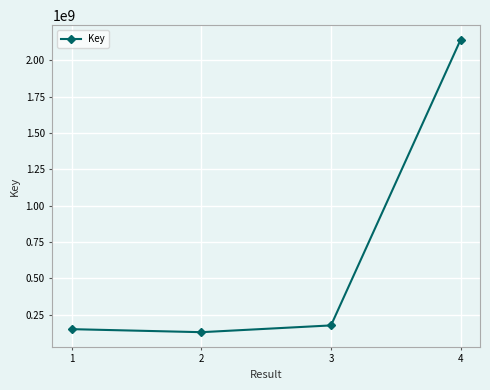

At which label is the value closest to 1136248194?

3